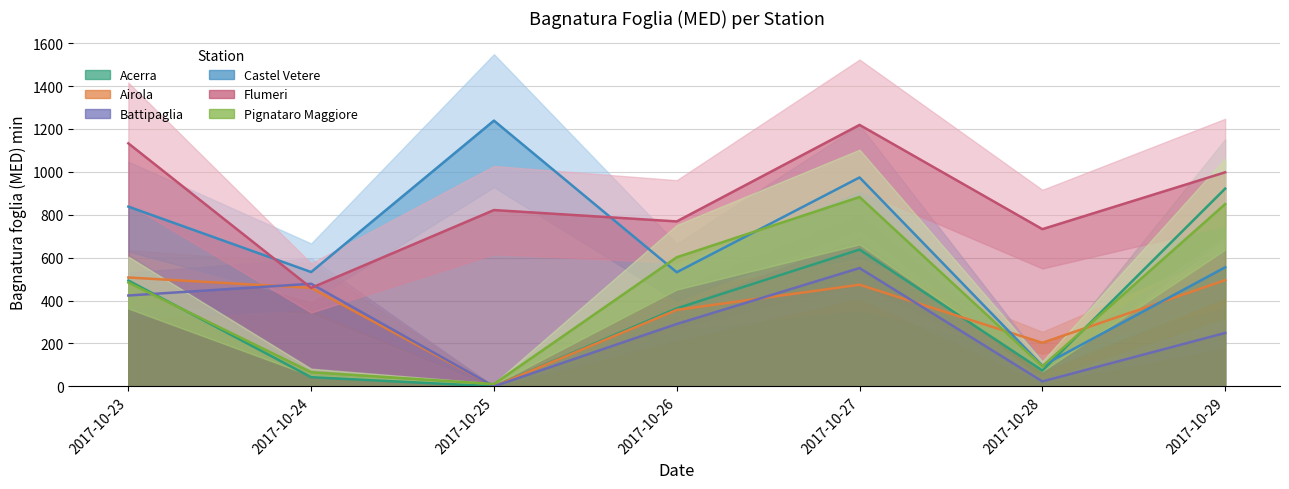

Is it true that Battipaglia equals 321.6 at 2017-10-25?

False